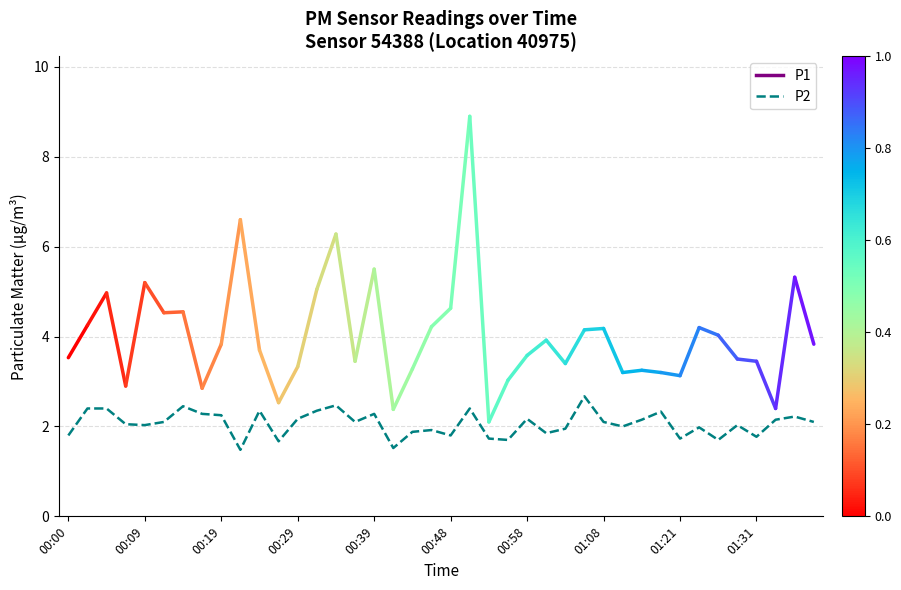

What is the maximum value shown in the chart?

2.7